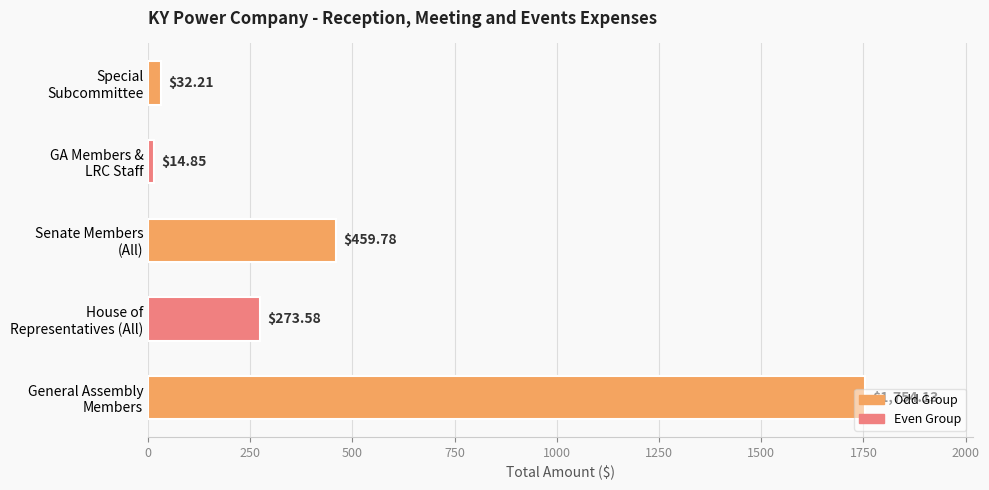

What is the difference between the maximum and minimum values?

1739.3